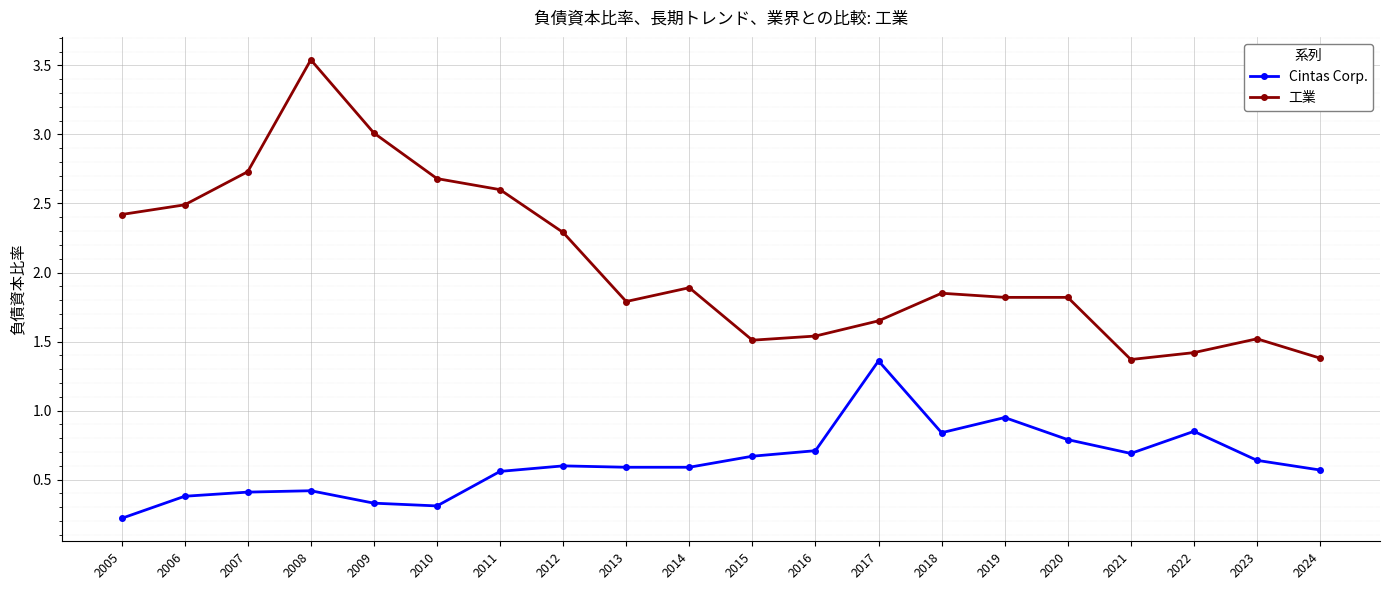

What is the value of the Cintas Corp. point at the 6th from the left?

0.3